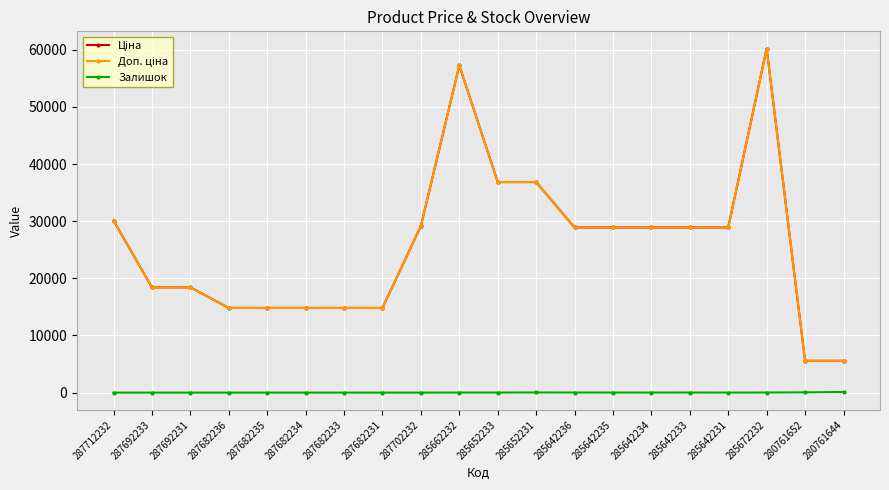

Which series changed the most between 287682236 and 285652233?

Ціна